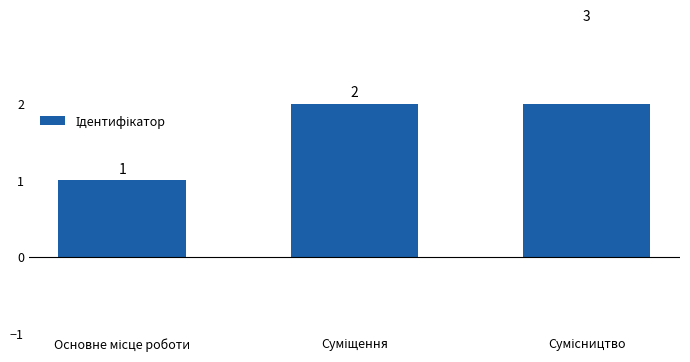

What is the sum of all values?

6